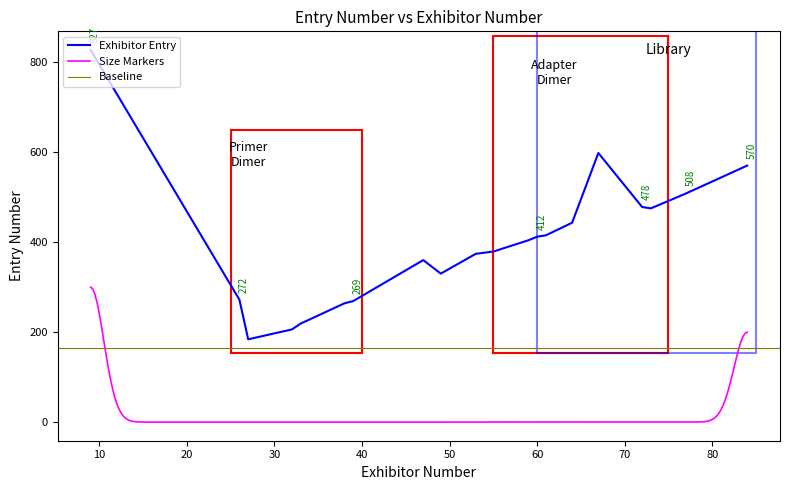

Which has a higher value, 6 or 11?

6